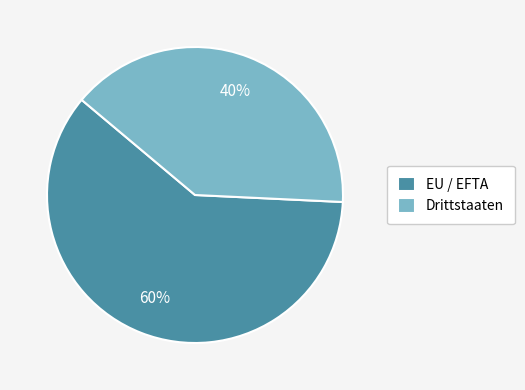

Which slice represents more than half of the pie?

EU / EFTA